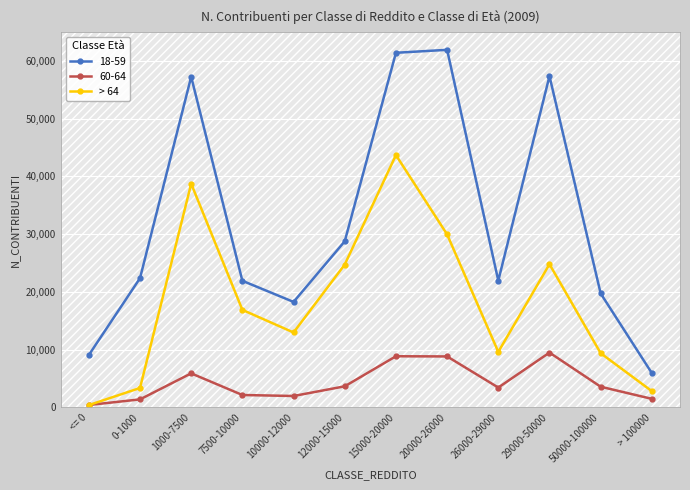

How many lines are shown in the chart?

3